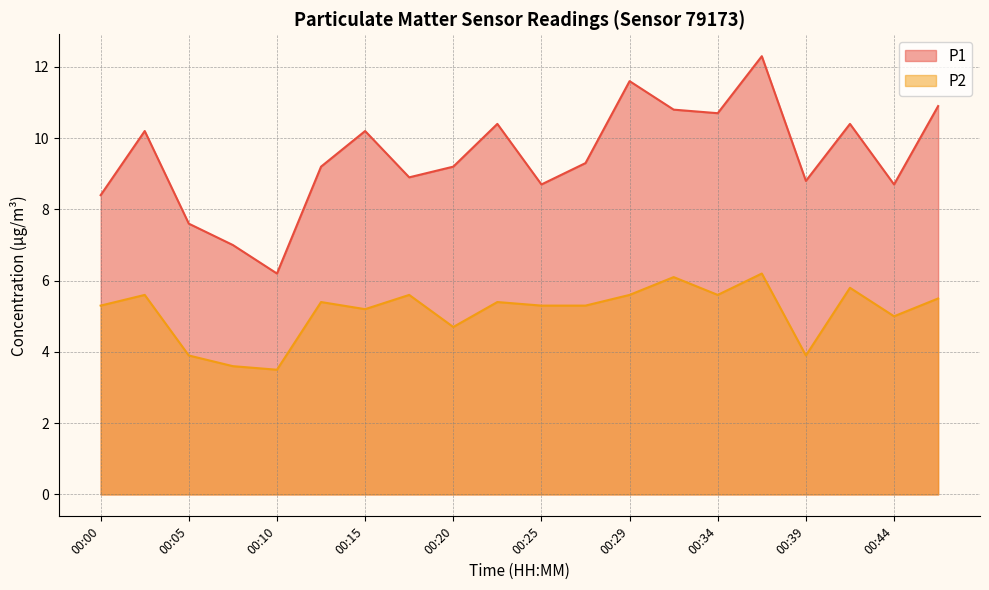

Reading left to right, transcribe all the data shown in this chart.

P1: 8.4	10.2	7.6	7.0	6.2	9.2	10.2	8.9	9.2	10.4	8.7	9.3	11.6	10.8	10.7	12.3	8.8	10.4	8.7	10.9
P2: 5.3	5.6	3.9	3.6	3.5	5.4	5.2	5.6	4.7	5.4	5.3	5.3	5.6	6.1	5.6	6.2	3.9	5.8	5.0	5.5